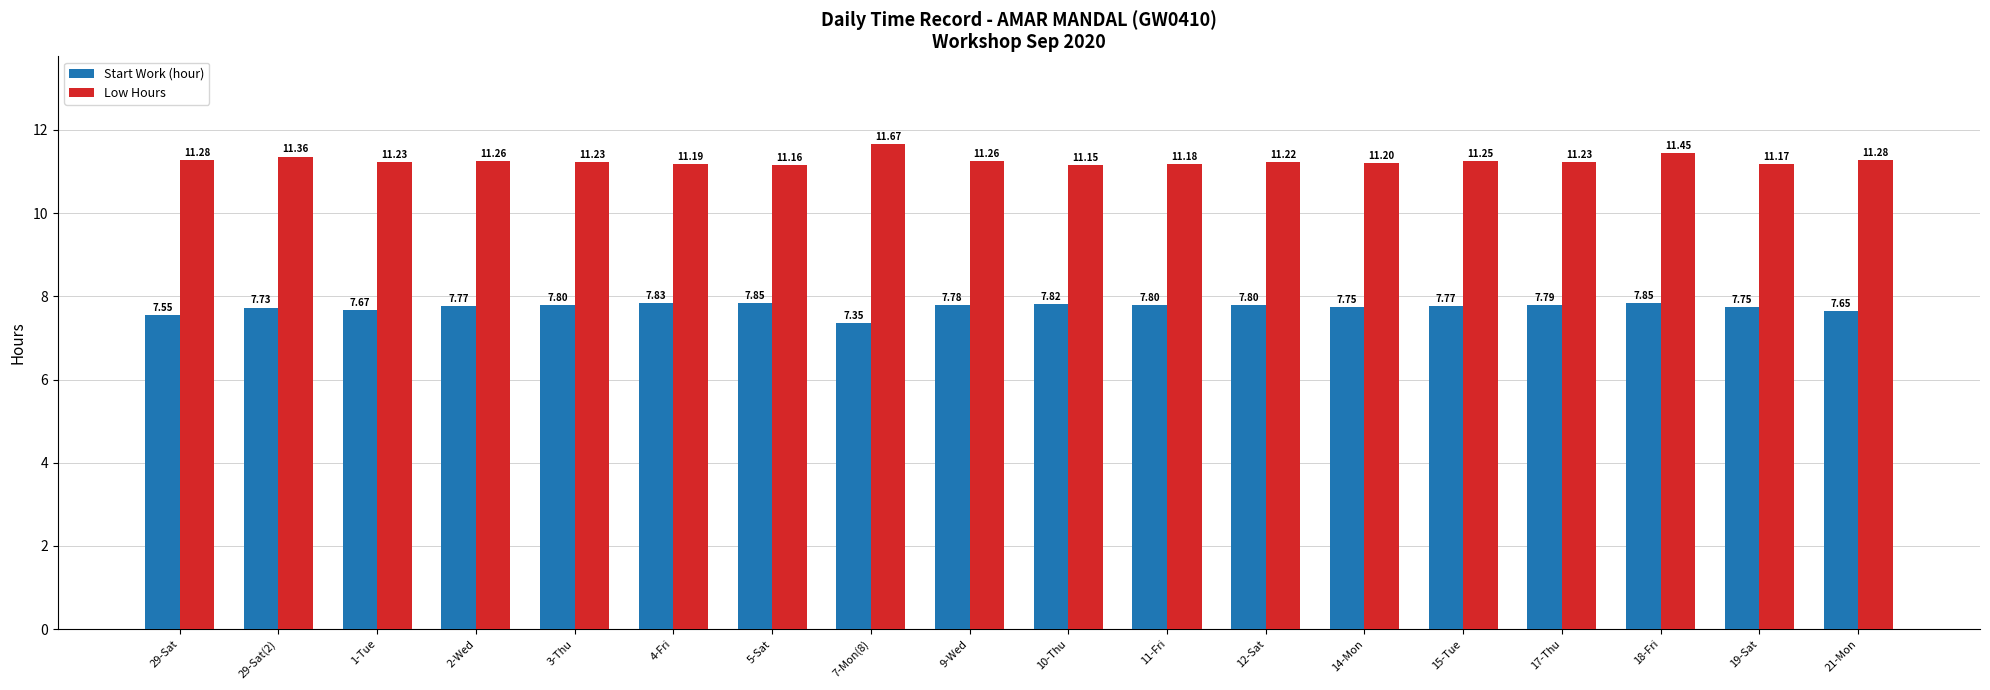

Between 29-Sat(2) and 9-Wed, which series saw the biggest shift?

Low Hours